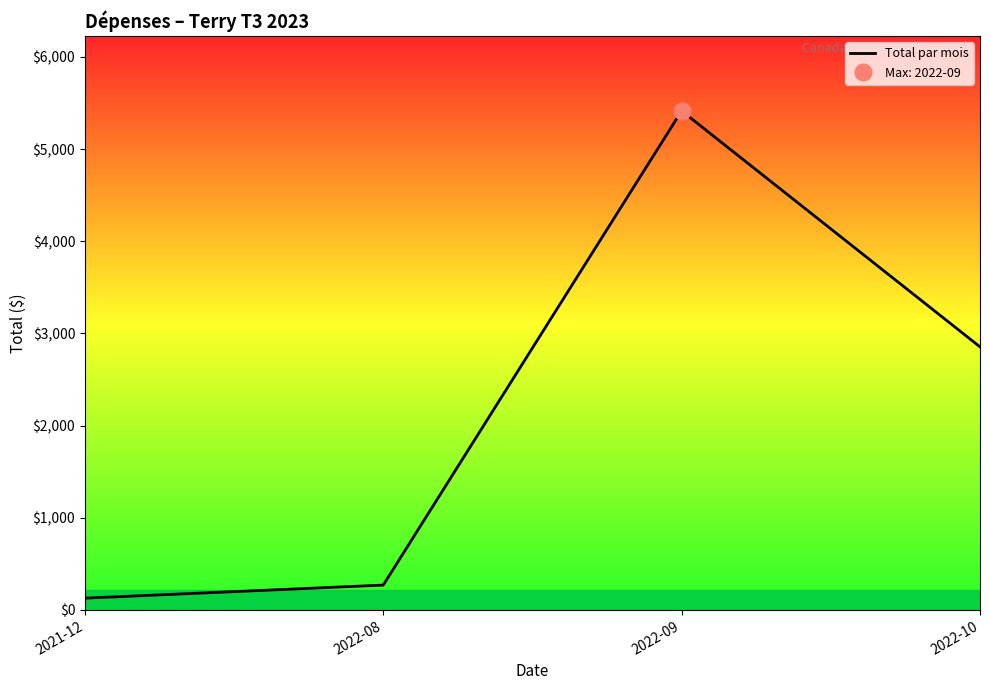

At which category does the chart reach its minimum across all series?

2021-12